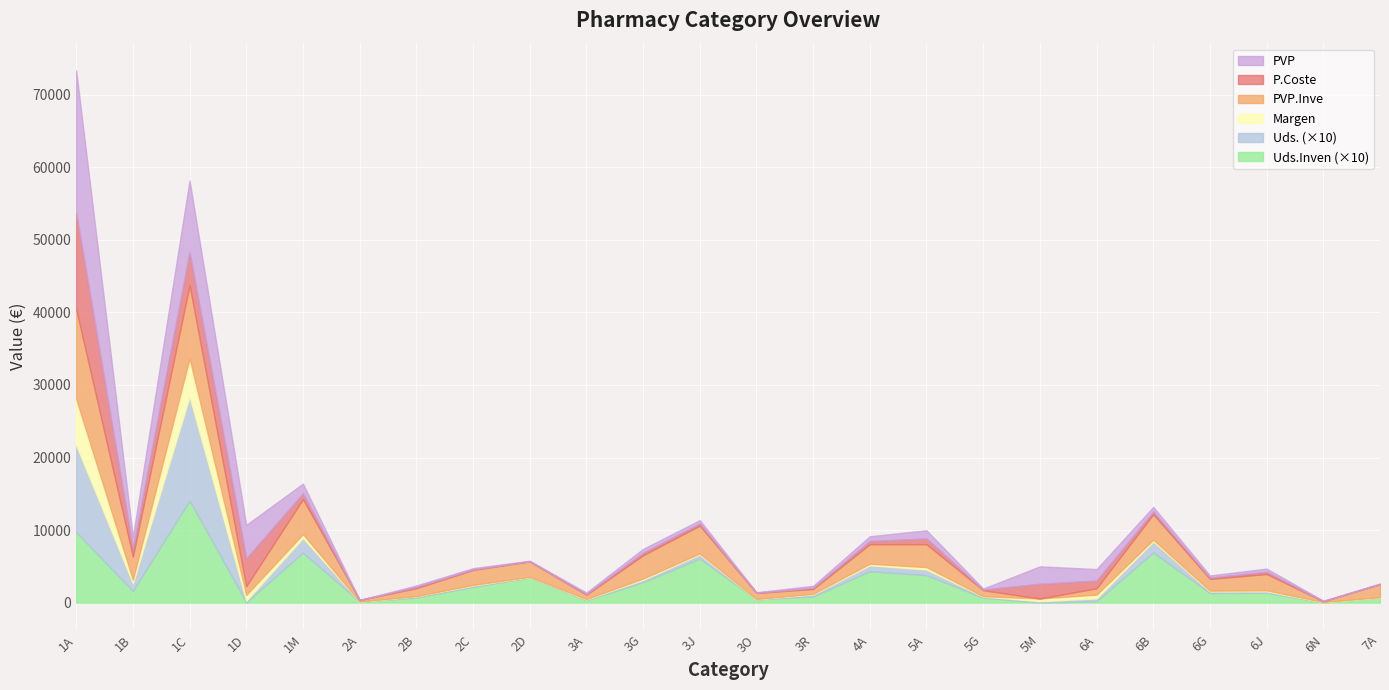

What is the maximum value for Uds.Inven (×10)?

14060.0